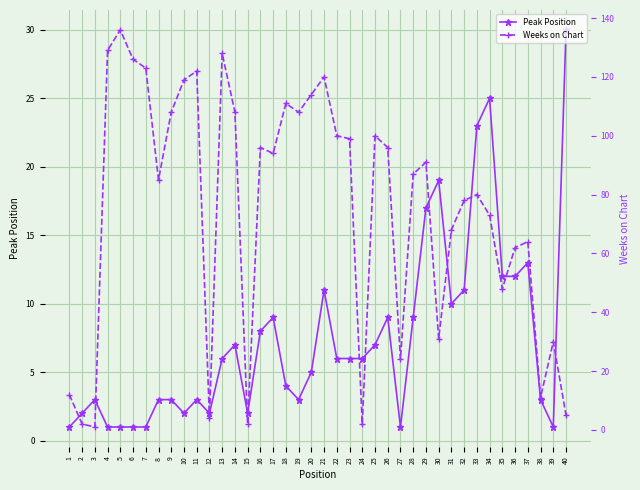

Reading left to right, list all the values displayed in this chart.

Peak Position: 1=1	2=2	3=3	4=1	5=1	6=1	7=1	8=3	9=3	10=2	11=3	12=2	13=6	14=7	15=2	16=8	17=9	18=4	19=3	20=5	21=11	22=6	23=6	24=6	25=7	26=9	27=1	28=9	29=17	30=19	31=10	32=11	33=23	34=25	35=12	36=12	37=13	38=3	39=1	40=30
Weeks on Chart: 1=12	2=2	3=1	4=129	5=136	6=126	7=123	8=85	9=108	10=119	11=122	12=4	13=128	14=108	15=2	16=96	17=94	18=111	19=108	20=114	21=120	22=100	23=99	24=2	25=100	26=96	27=24	28=87	29=91	30=31	31=68	32=78	33=80	34=73	35=48	36=62	37=64	38=11	39=30	40=5